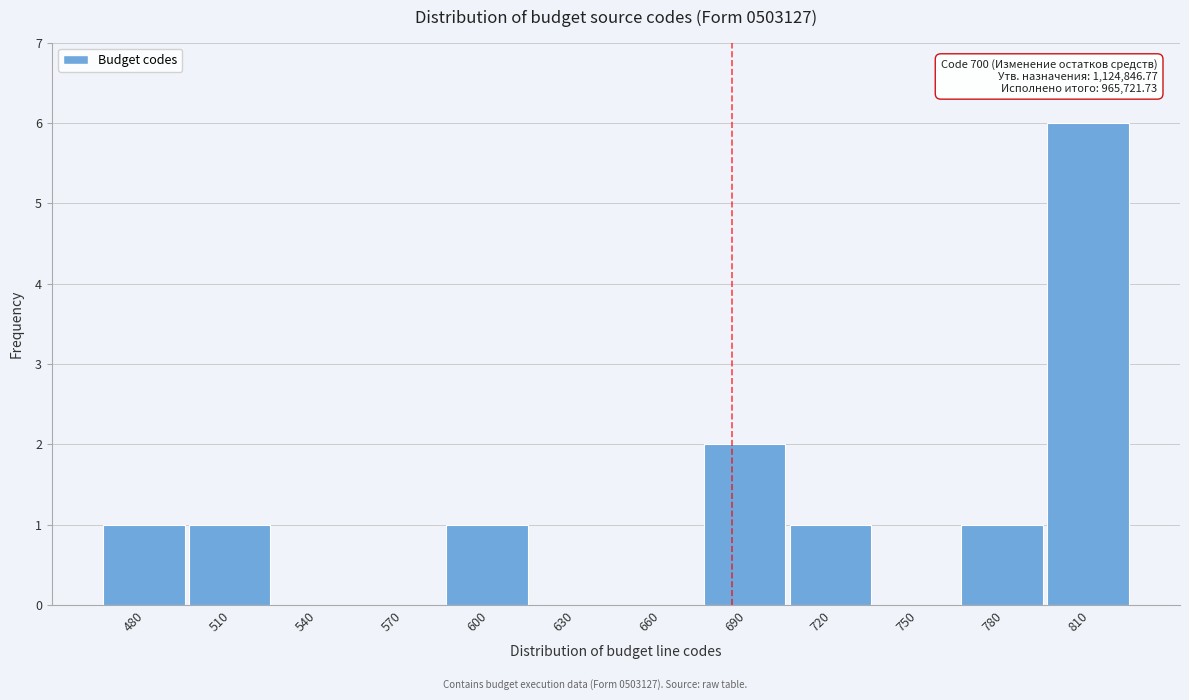

Reading left to right, extract all data points from this chart.

480=1	510=1	540=0	570=0	600=1	630=0	660=0	690=2	720=1	750=0	780=1	810=6